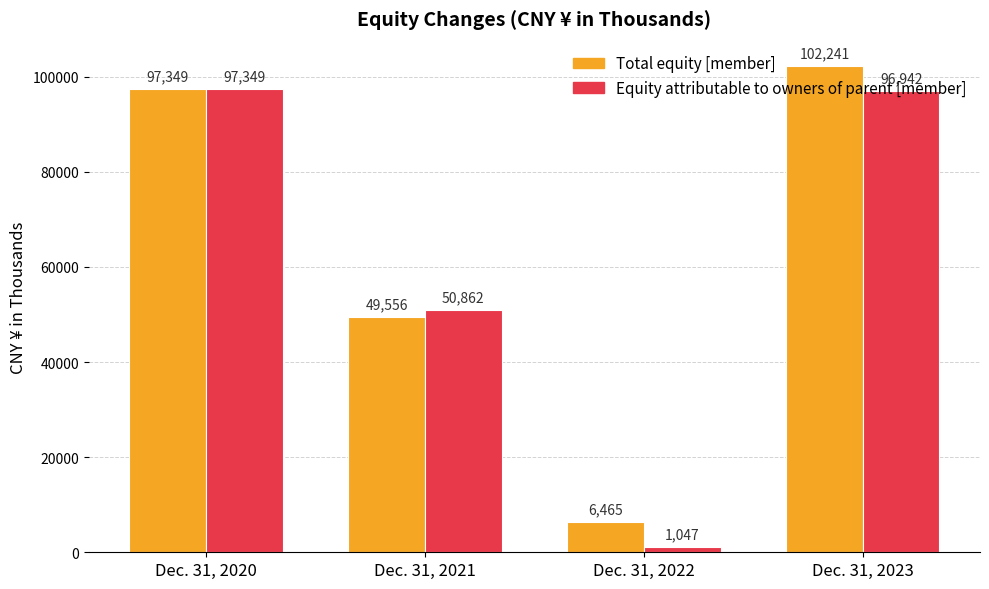

Reading left to right, list all the values displayed in this chart.

Total equity [member]: 97349	49556	6465	102241
Equity attributable to owners of parent [member]: 97349	50862	1047	96942